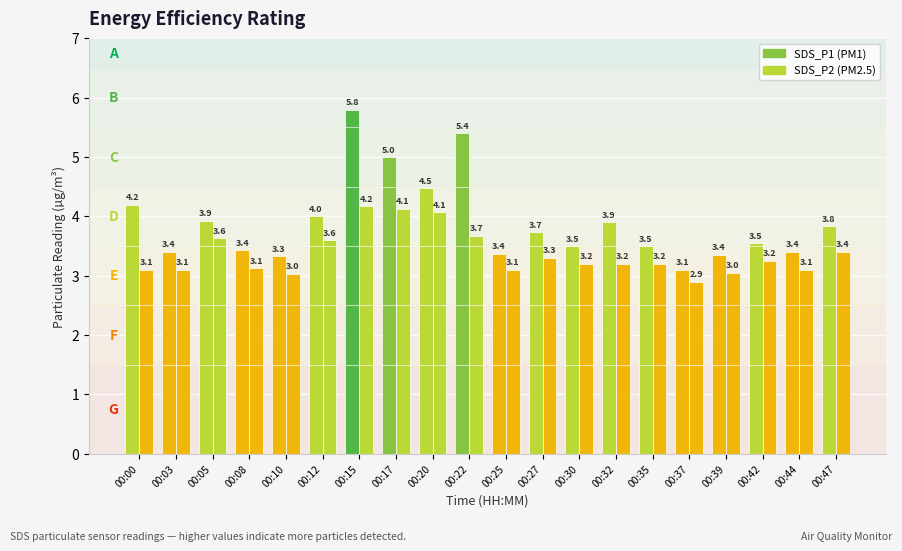

How many groups of bars are there?

20